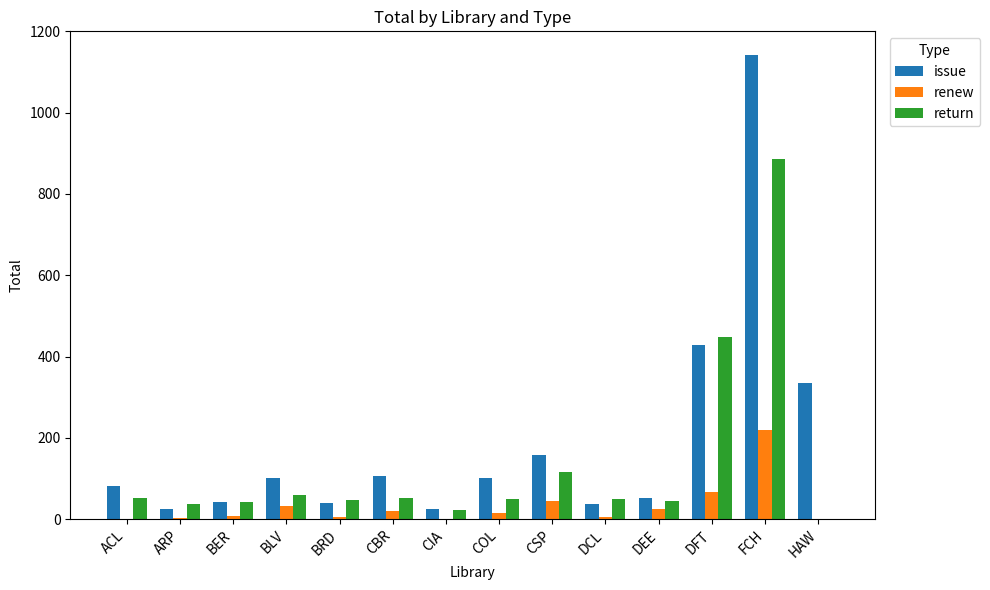

Which series has the largest total across all categories?

issue